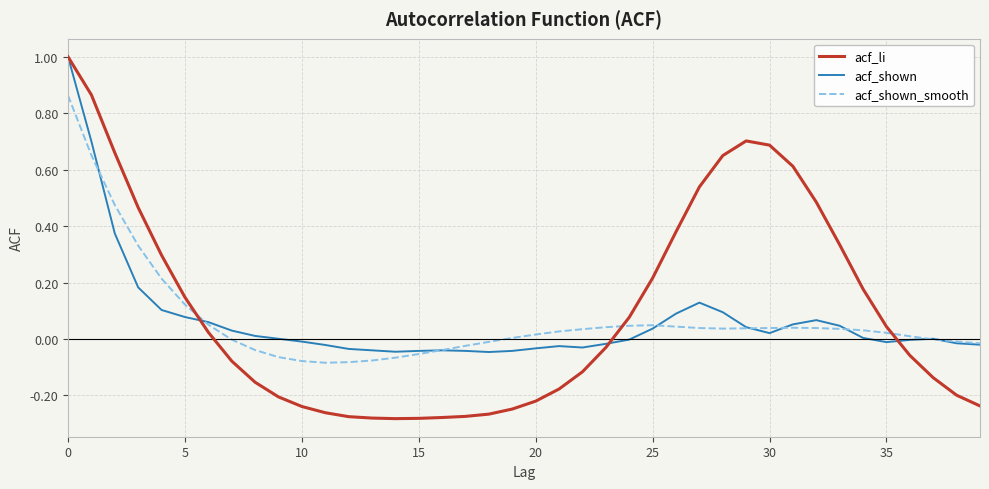

What is the greatest value displayed?

1.0